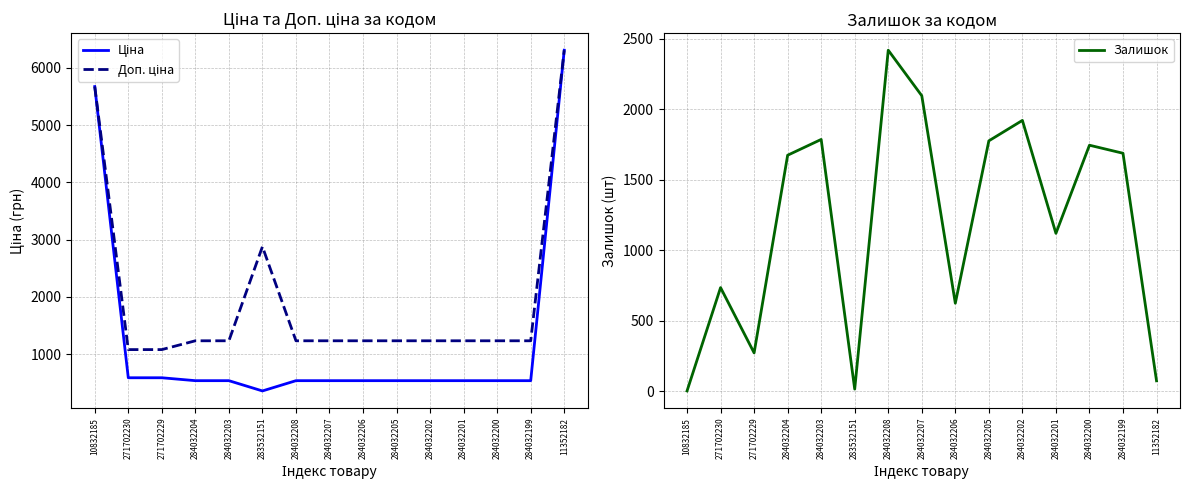

Reading right to left, extract all data points from this chart.

Ціна: 6308.8	539.0	539.0	539.0	539.0	539.0	539.0	539.0	539.0	359.9	539.0	539.0	589.9	589.9	5673.8
Доп. ціна: 6308.8	1235.4	1235.4	1235.4	1235.4	1235.4	1235.4	1235.4	1235.4	2878.8	1235.4	1235.4	1081.7	1081.7	5673.8
Залишок: 74.0	1688.0	1745.0	1120.0	1921.0	1776.0	624.0	2096.0	2419.0	15.0	1786.0	1674.0	272.0	735.0	2.0